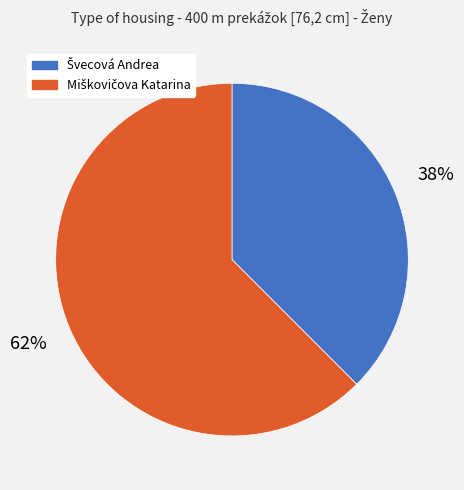

Is there any slice that represents more than half of the pie?

Yes